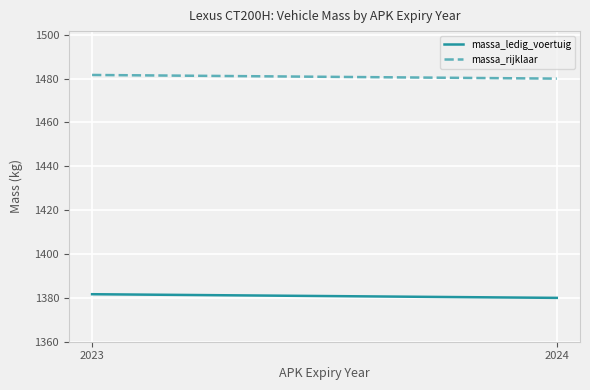

Reading left to right, what are all the values shown in this chart?

massa_ledig_voertuig: 1381.7	1380.0
massa_rijklaar: 1481.7	1480.0